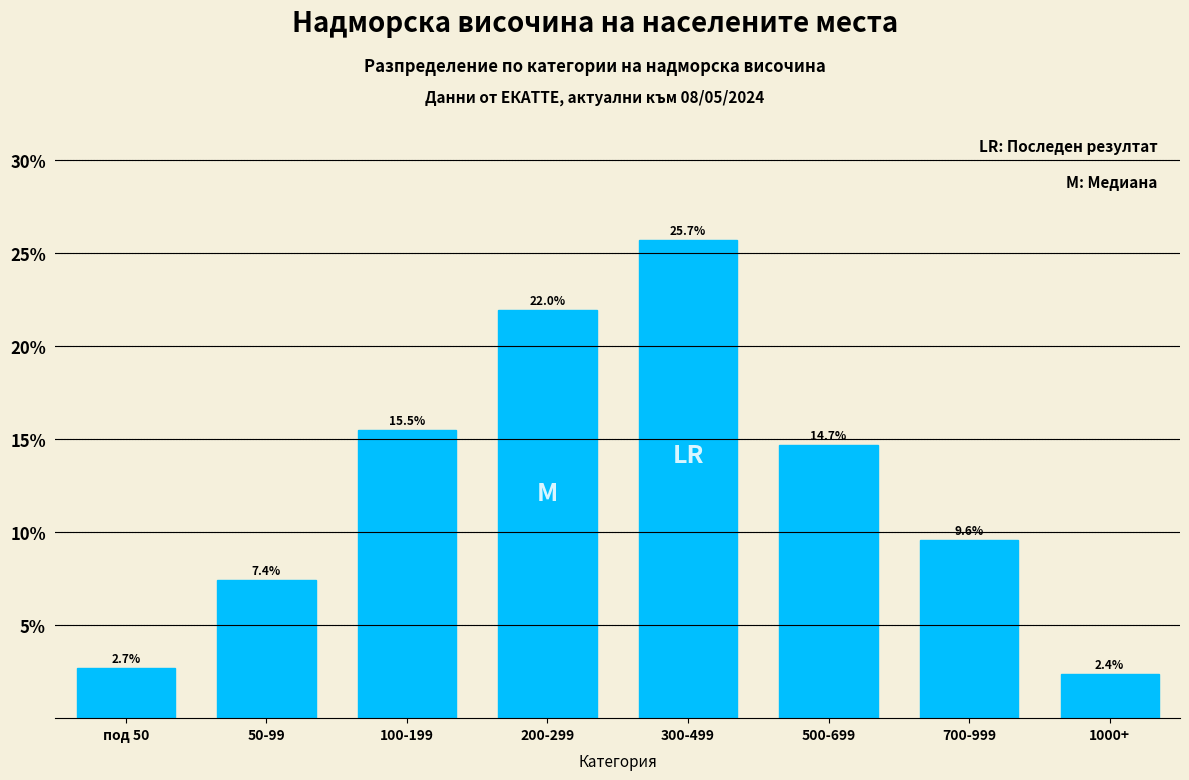

Reading left to right, list all the values displayed in this chart.

2.7	7.4	15.5	22.0	25.7	14.7	9.6	2.4